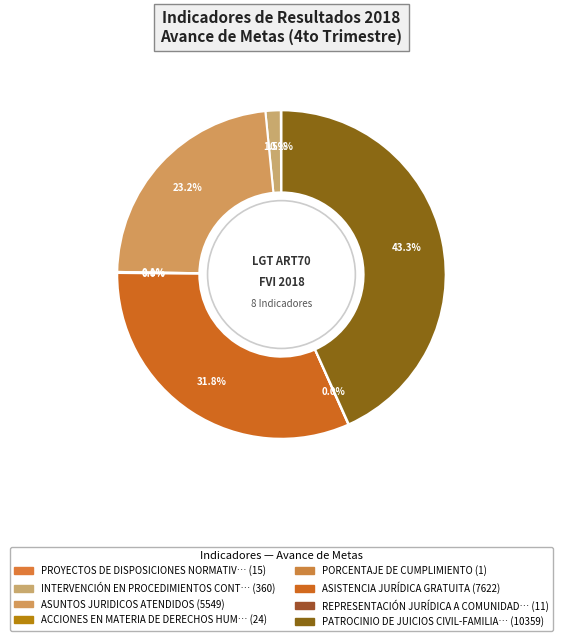

Count the number of slices in the pie.

8